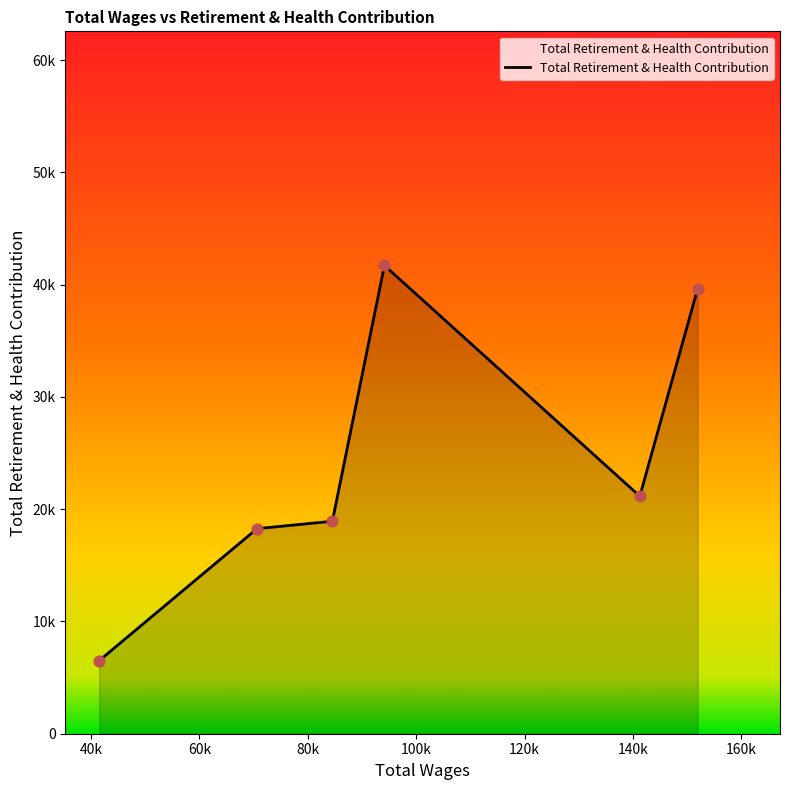

Is this an area chart (filled region under the line)?

Yes